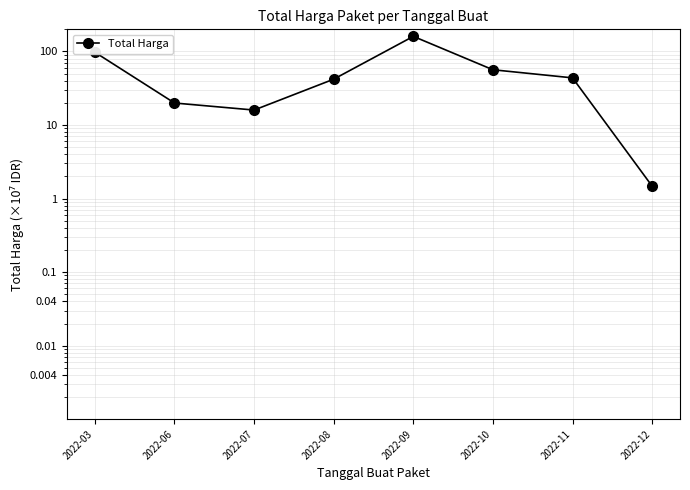

At which category does the chart reach its minimum across all series?

2022-12